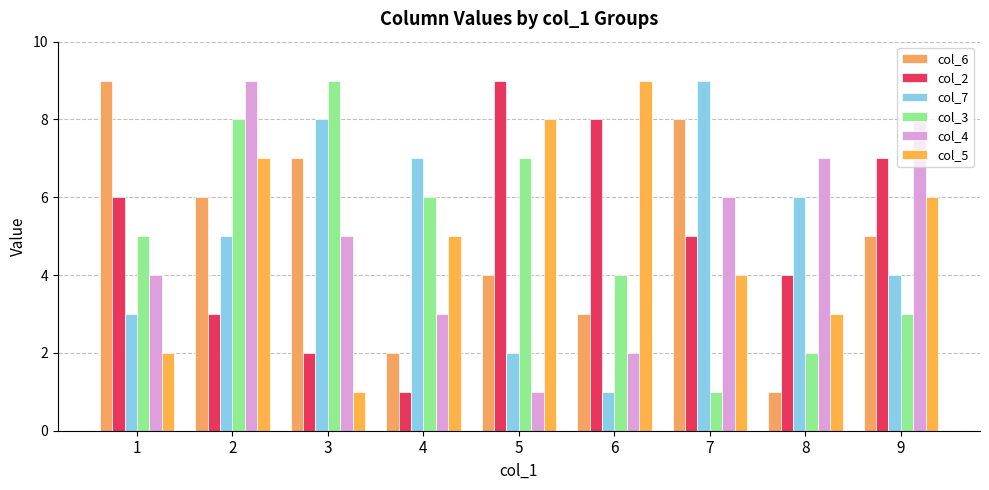

How many series are shown in this chart?

6